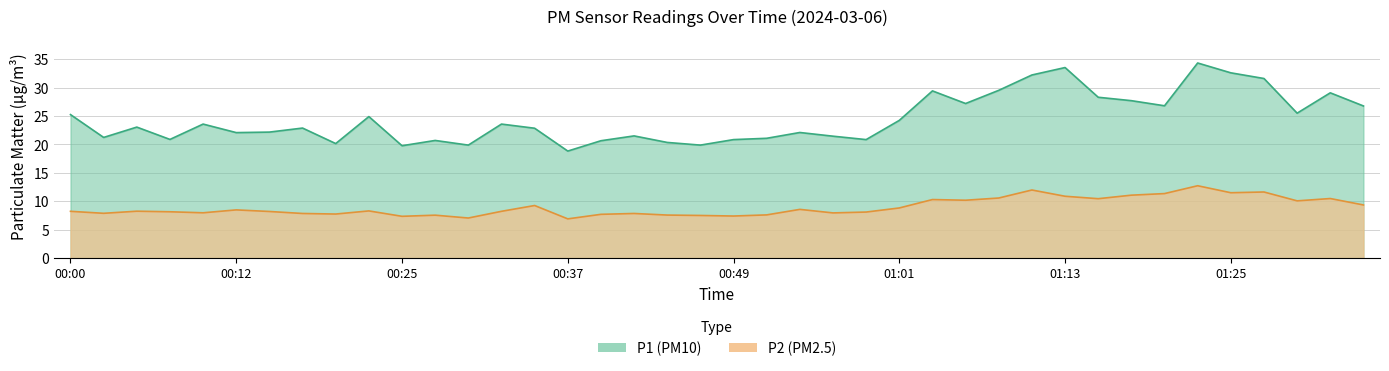

True or false: P1 and P2 cross at least once.

False